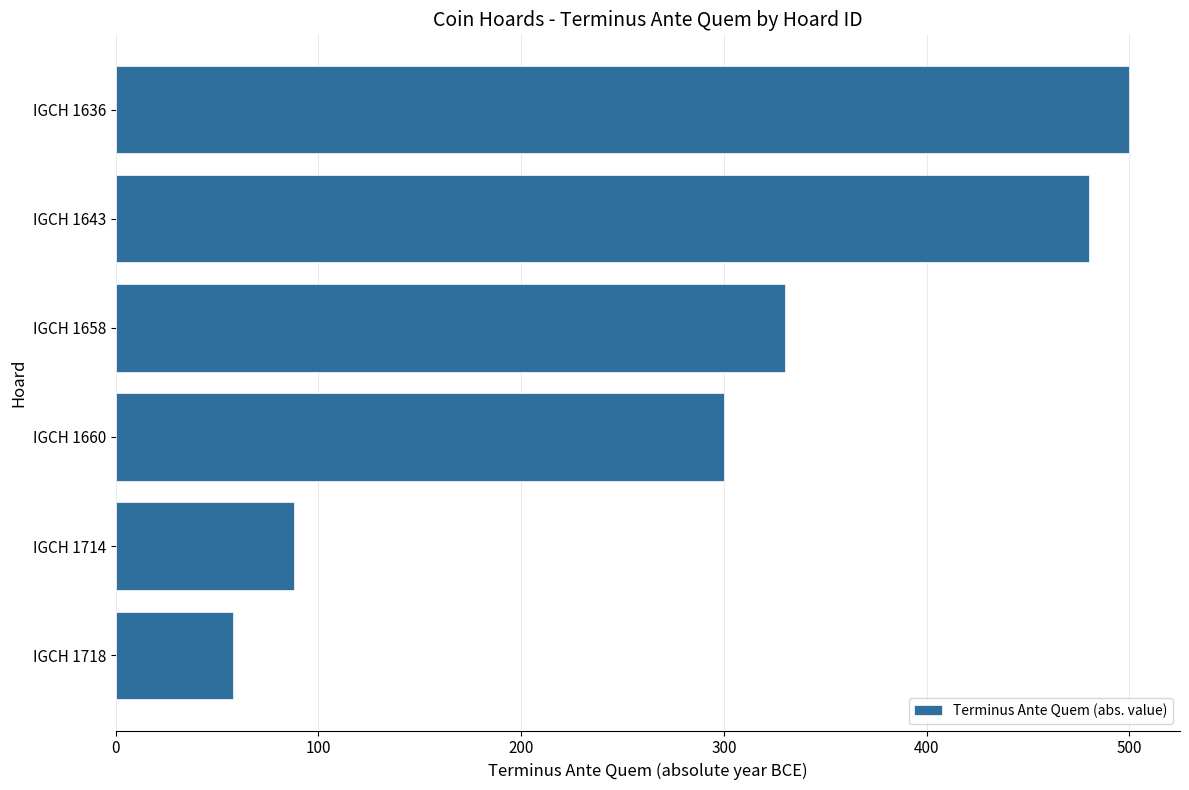

Rank the categories by value from highest to lowest.

IGCH 1636, IGCH 1643, IGCH 1658, IGCH 1660, IGCH 1714, IGCH 1718